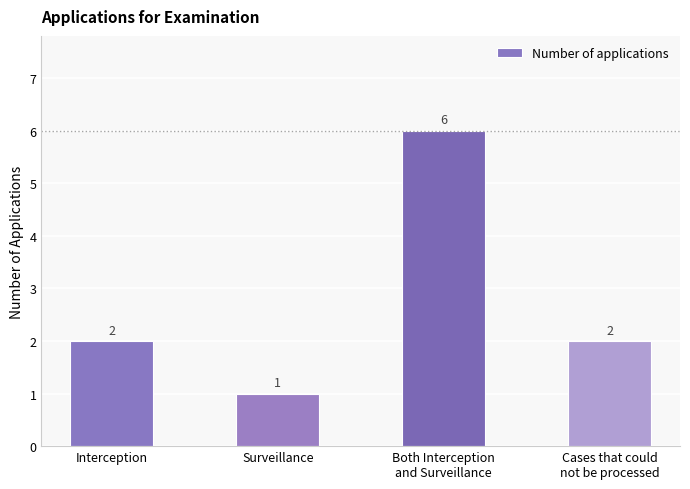

Reading left to right, what are all the values shown in this chart?

2	1	6	2